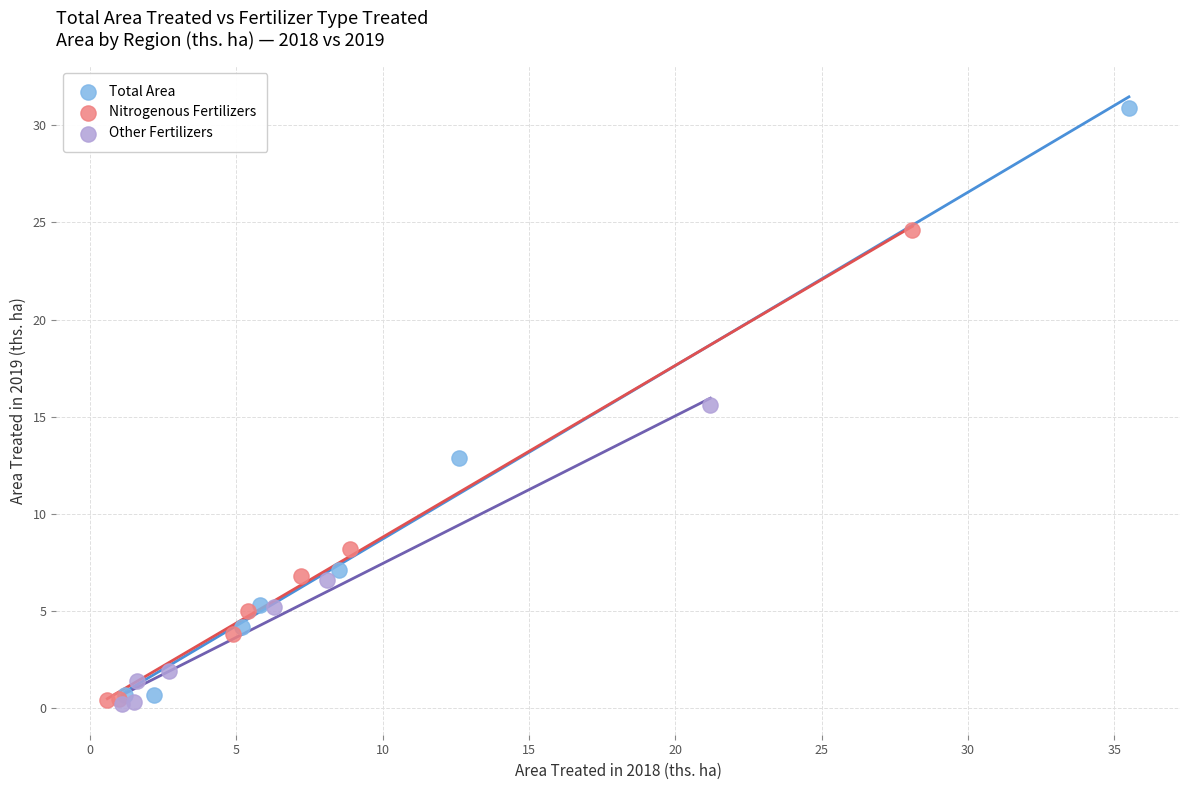

What are all the series names shown in the legend?

Total Area, Nitrogenous Fertilizers, Other Fertilizers